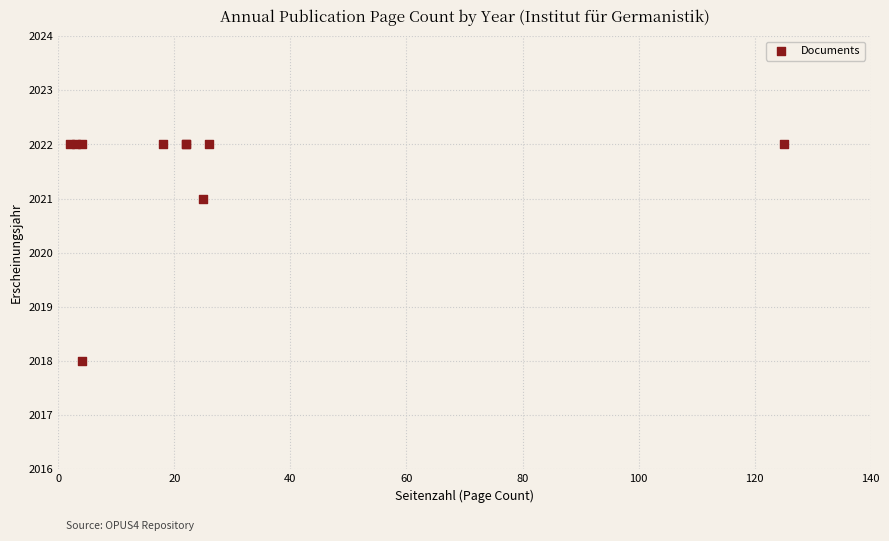

What Y value in the scatter plot is closest to 2020?

2021